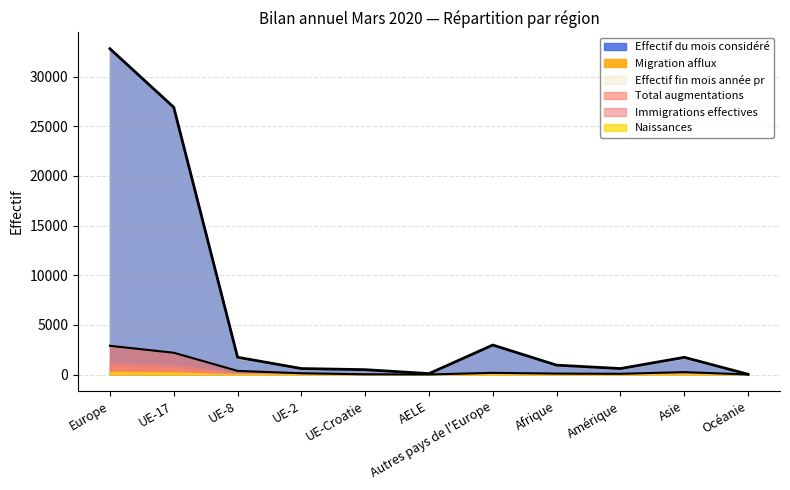

At which label does Total augmentations first exceed 129?

Europe